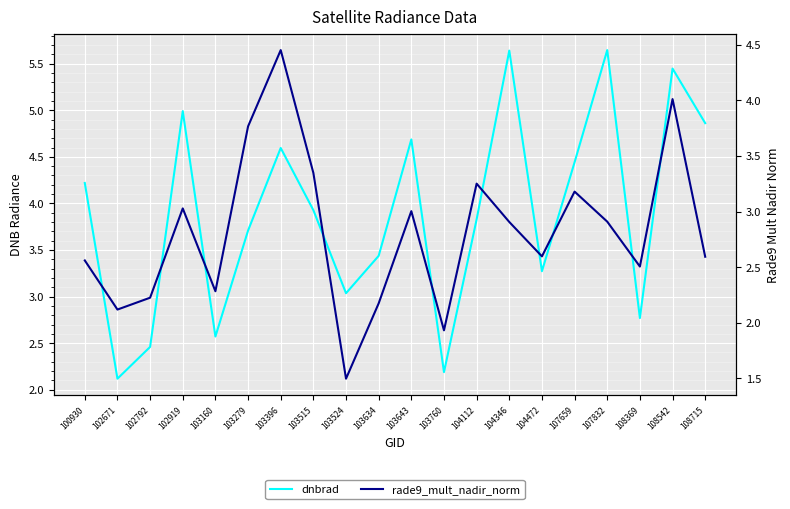

Reading left to right, what are all the values shown in this chart?

dnbrad: 4.2	2.1	2.5	5.0	2.6	3.7	4.6	3.9	3.0	3.4	4.7	2.2	3.8	5.6	3.3	4.4	5.6	2.8	5.4	4.9
rade9_mult_nadir_norm: 2.6	2.1	2.2	3.0	2.3	3.8	4.5	3.3	1.5	2.2	3.0	1.9	3.3	2.9	2.6	3.2	2.9	2.5	4.0	2.6